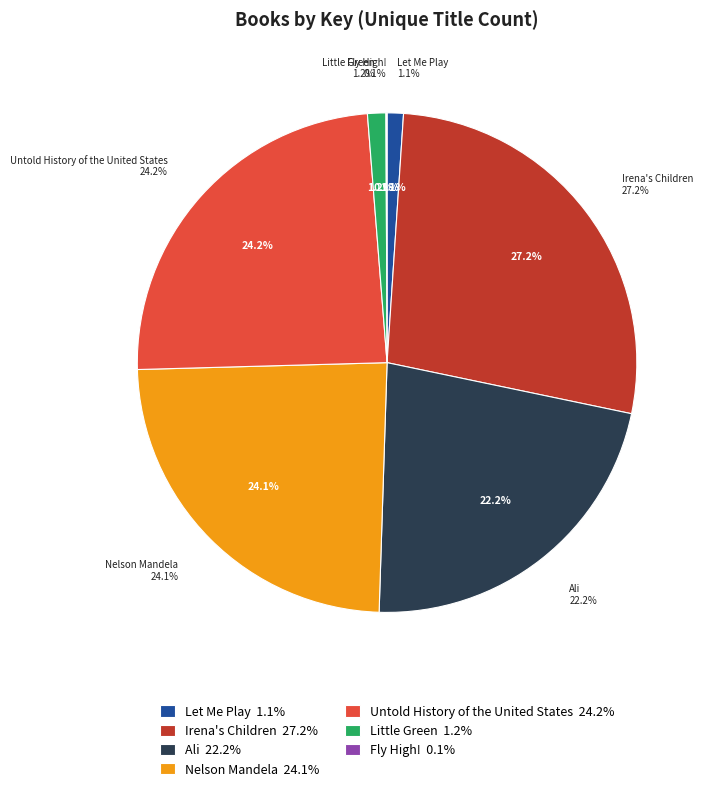

What percentage do Untold History of the United States and Let Me Play together represent?

25.2%